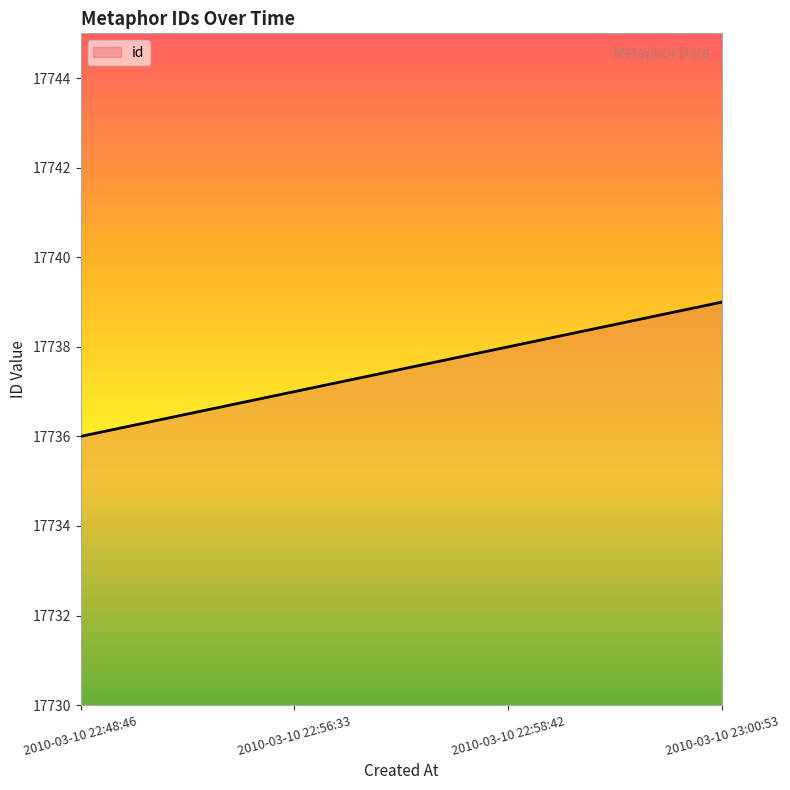

What position from the left is 2010-03-10 22:48:46?

1